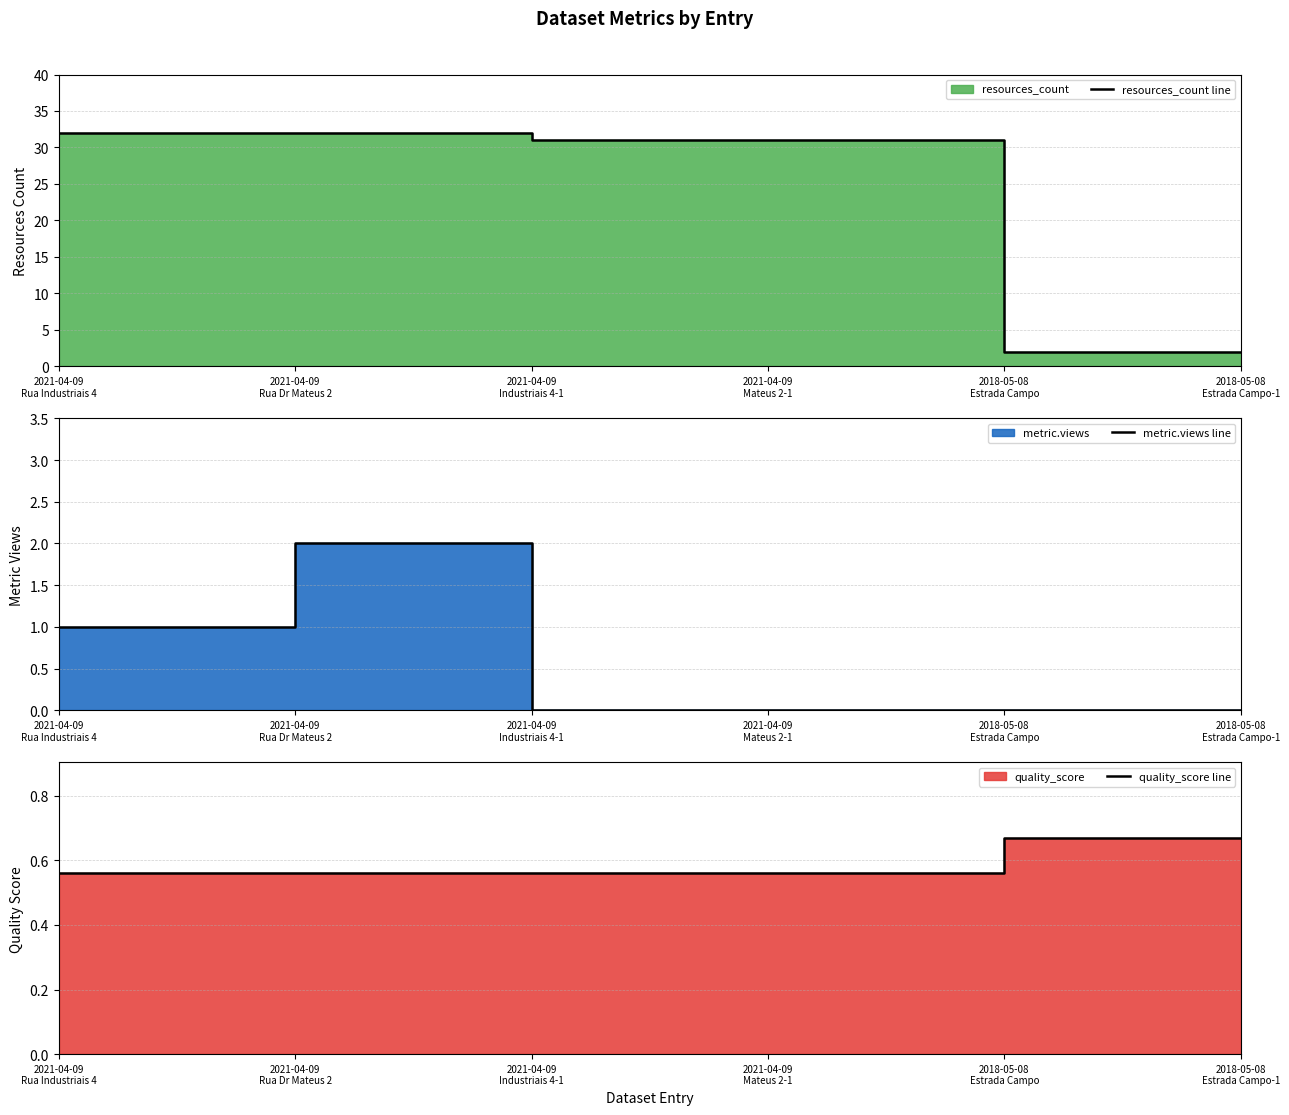

What is the label of the 4th point from the left?

2021-04-09
Mateus 2-1